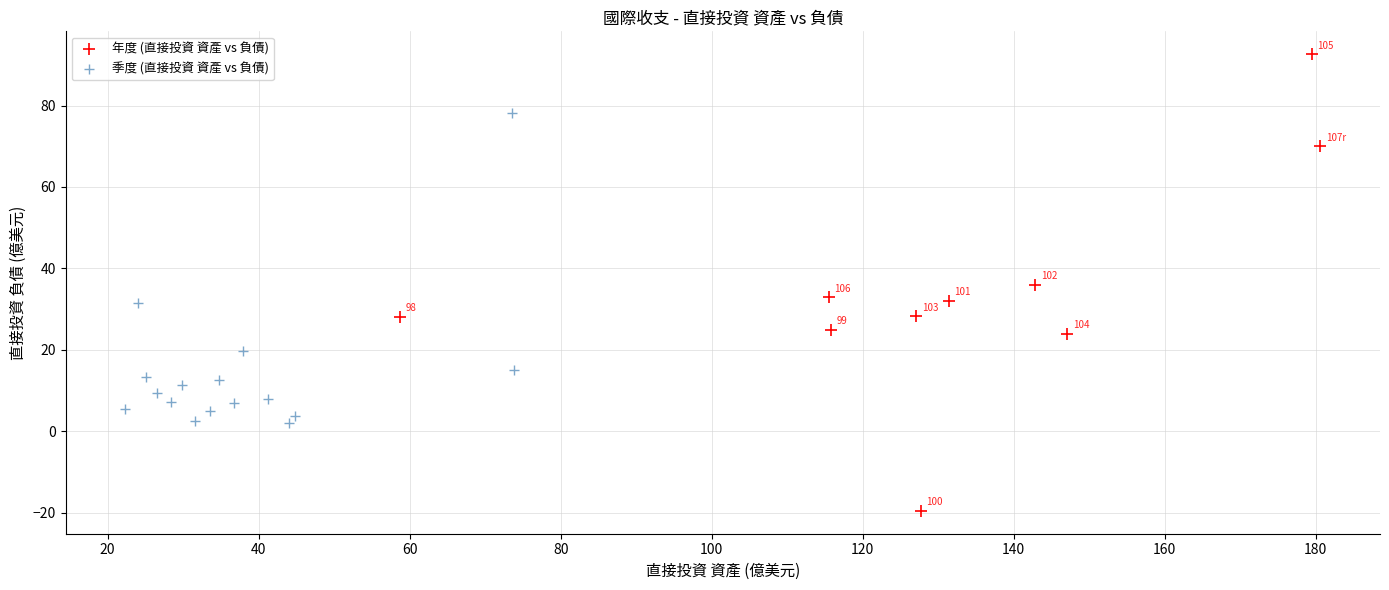

Which series reaches the maximum Y coordinate?

年度 (直接投資 資產 vs 負債)